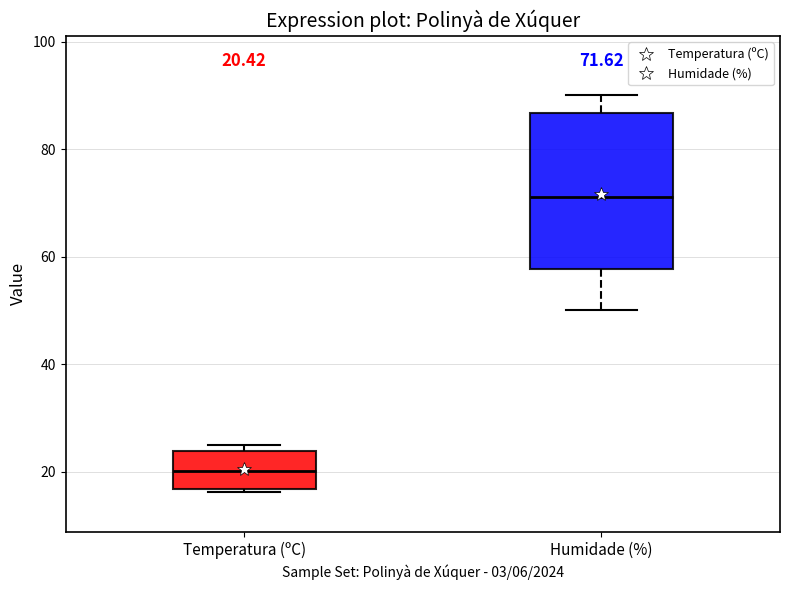

Which box is the tallest, from its lower edge to its upper edge?

Humidade (%)